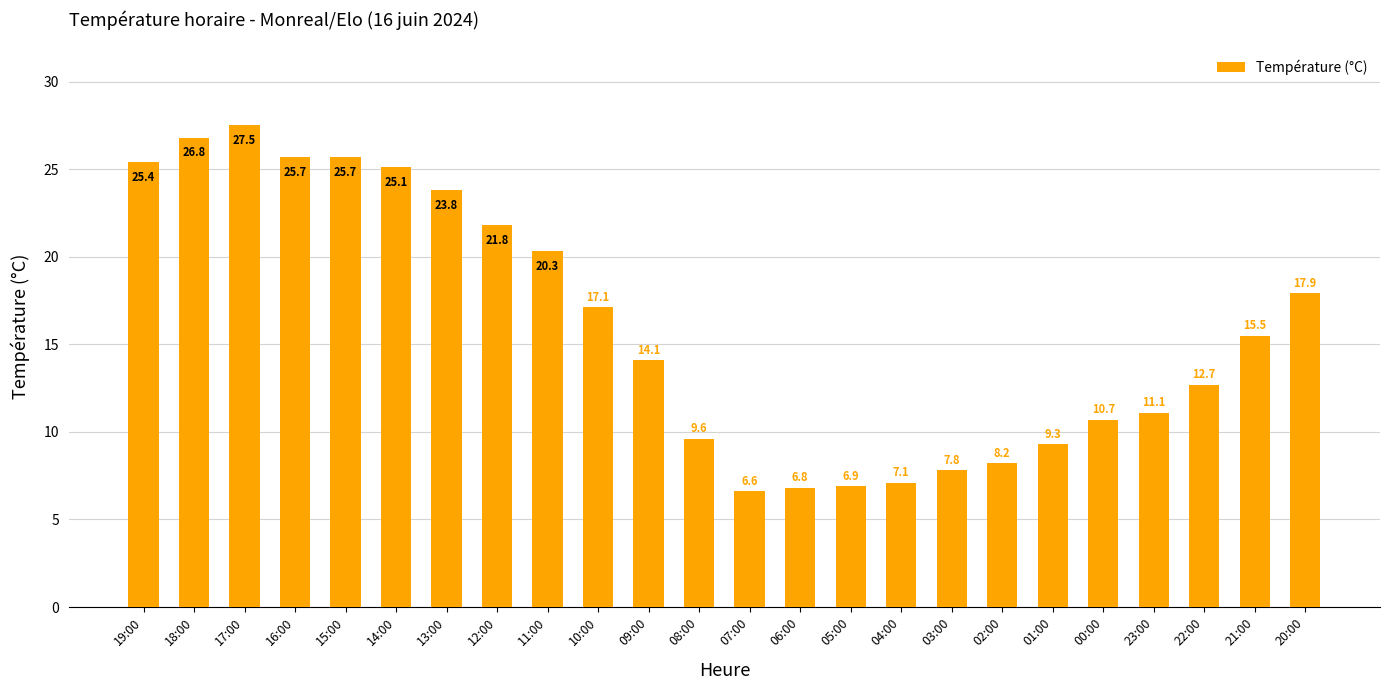

At which label does the data first exceed 15?

19:00